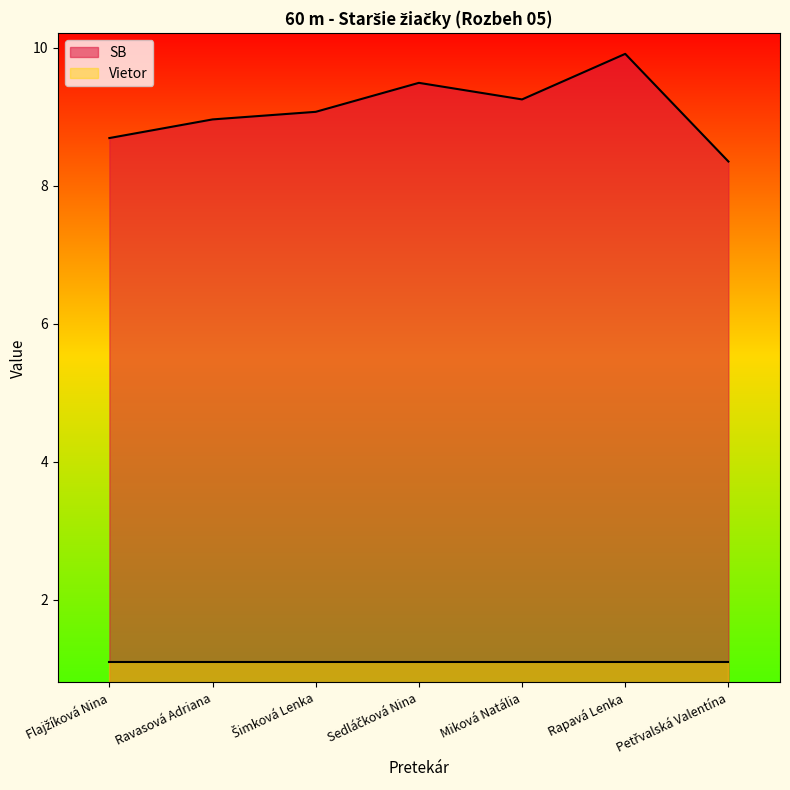

True or false: there are more than 0 points higher than both neighbors.

True